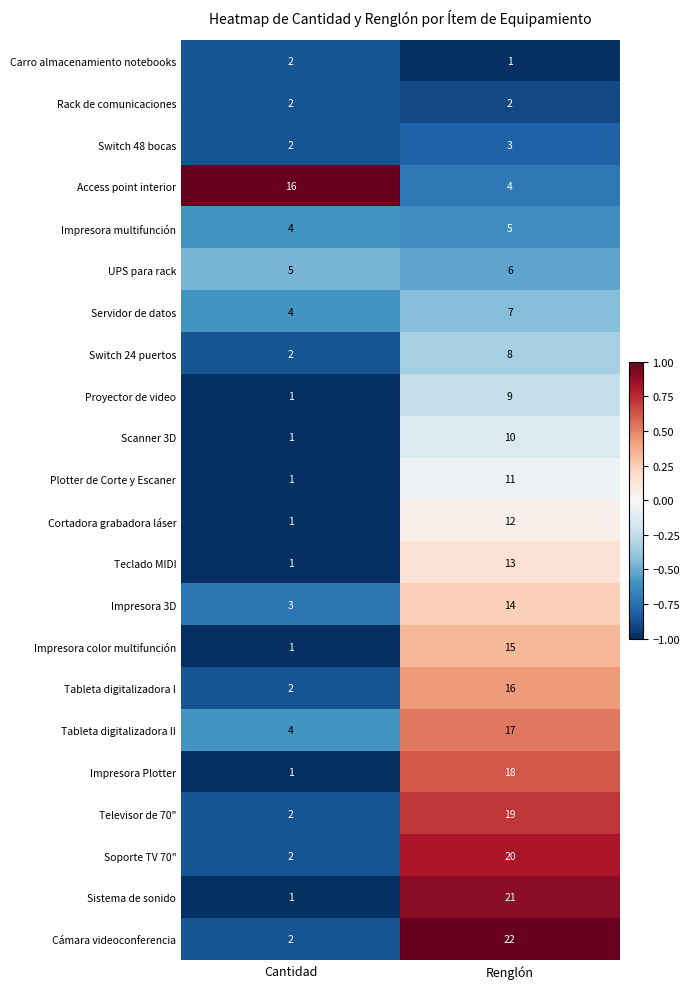

What is the total value across all series at Renglón?

253